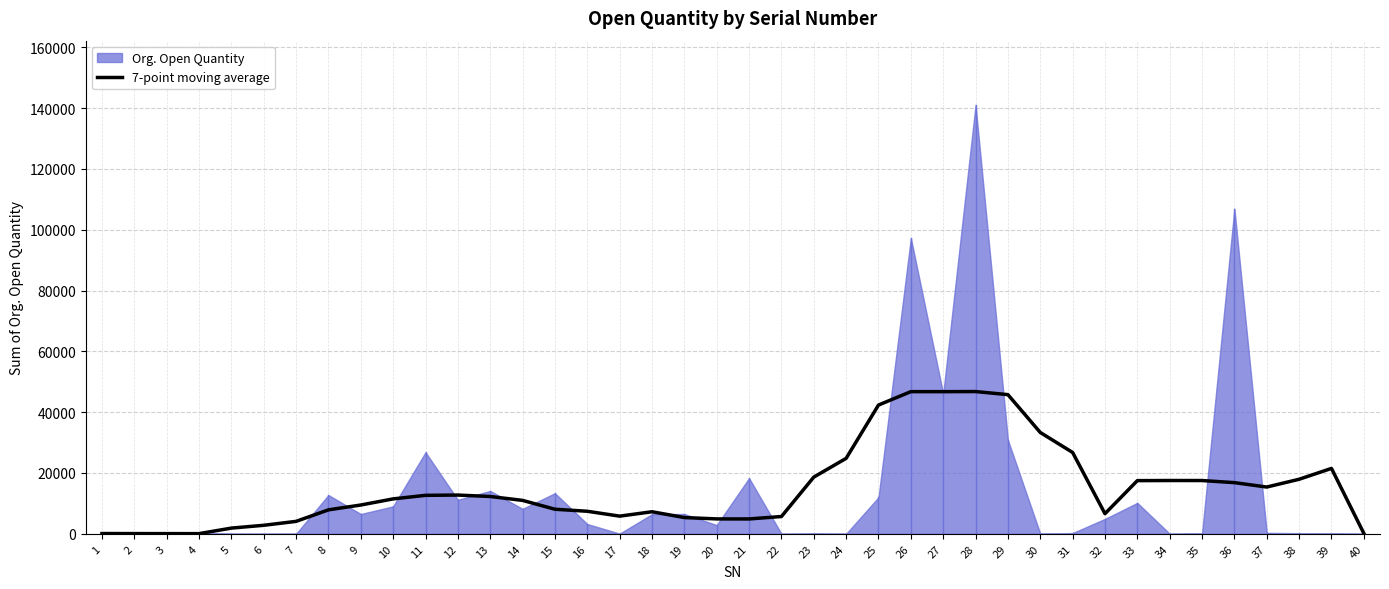

True or false: the data shows 3879.2 at 6.

False